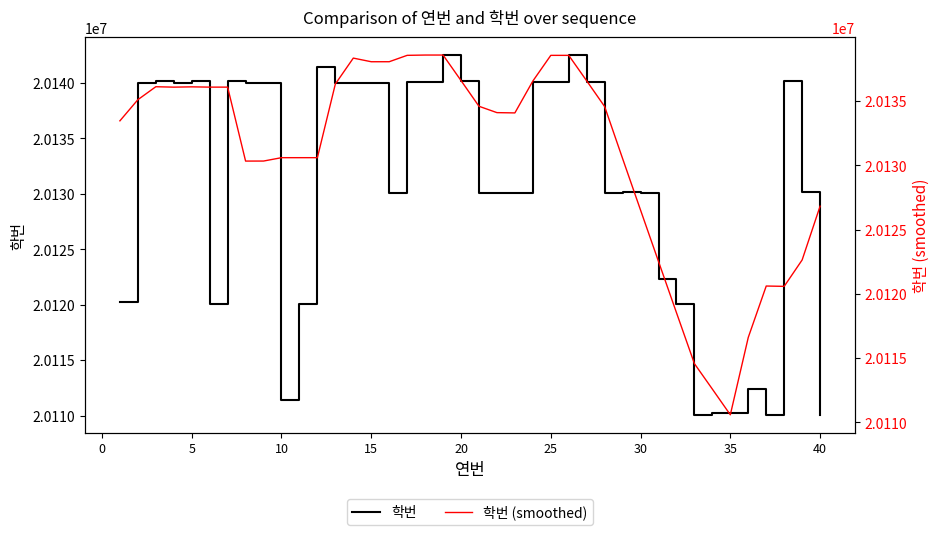

How many interior local peaks does the 학번 (smoothed) series have?

7